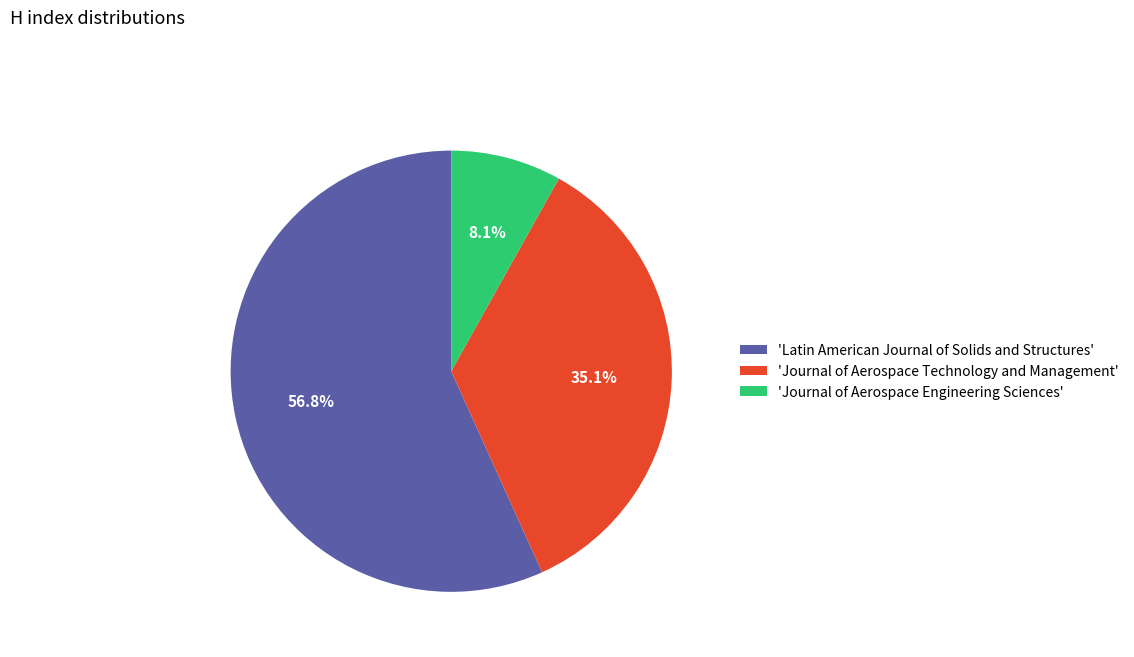

How many segments does this pie chart have?

3